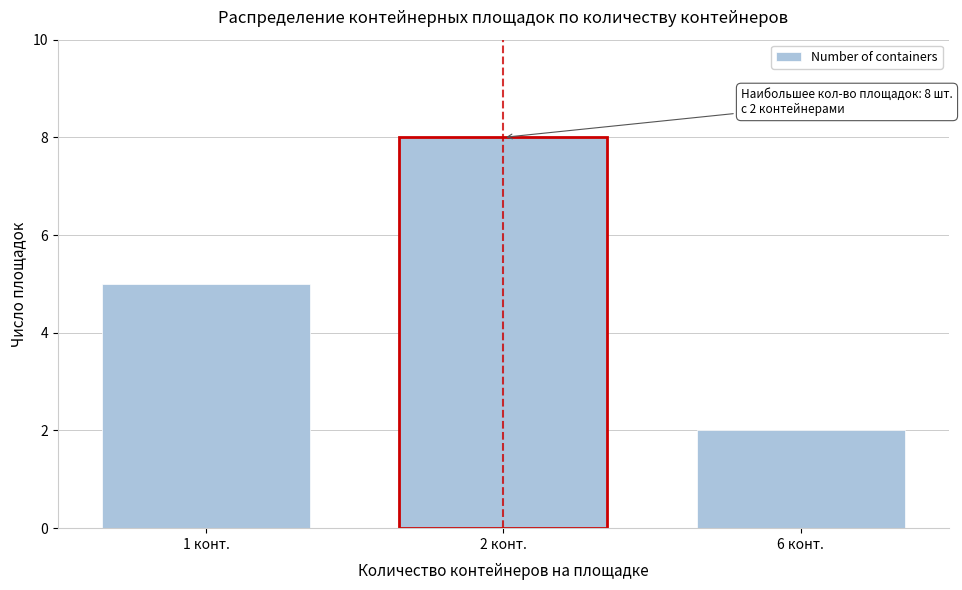

Reading left to right, list all the values displayed in this chart.

1 конт.=5	2 конт.=8	6 конт.=2